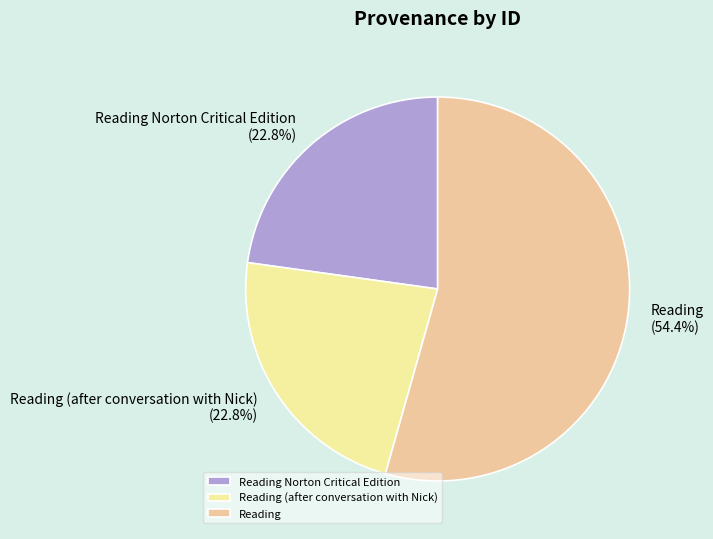

What portion of the pie excludes Reading?

45.6%